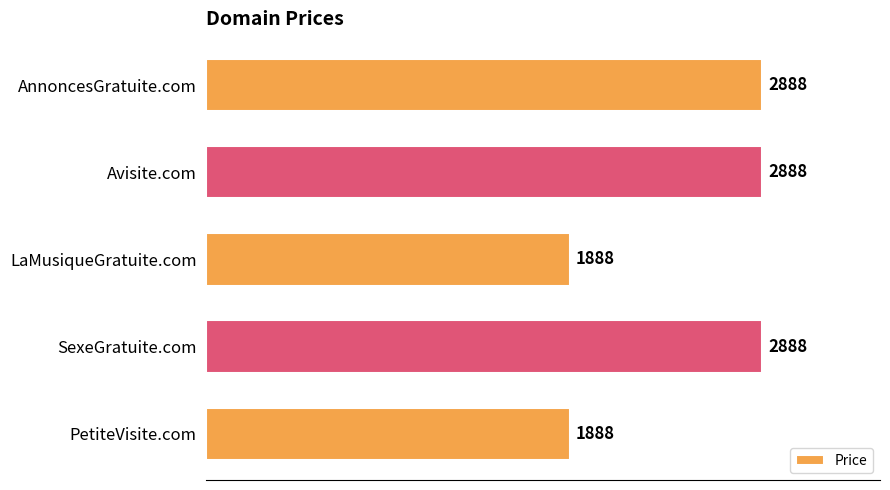

What is the smallest value displayed?

1888